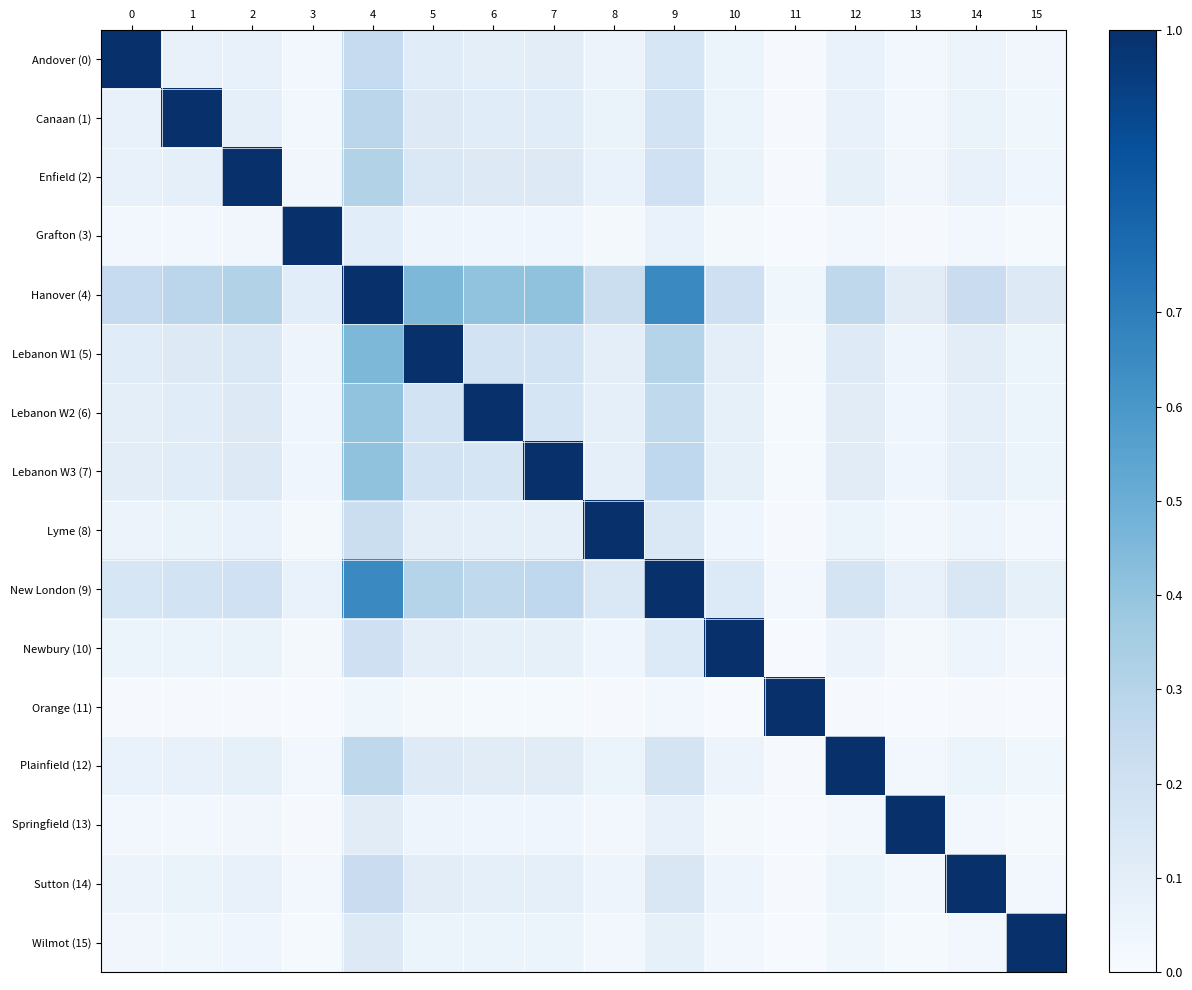

How many series are shown in this chart?

16